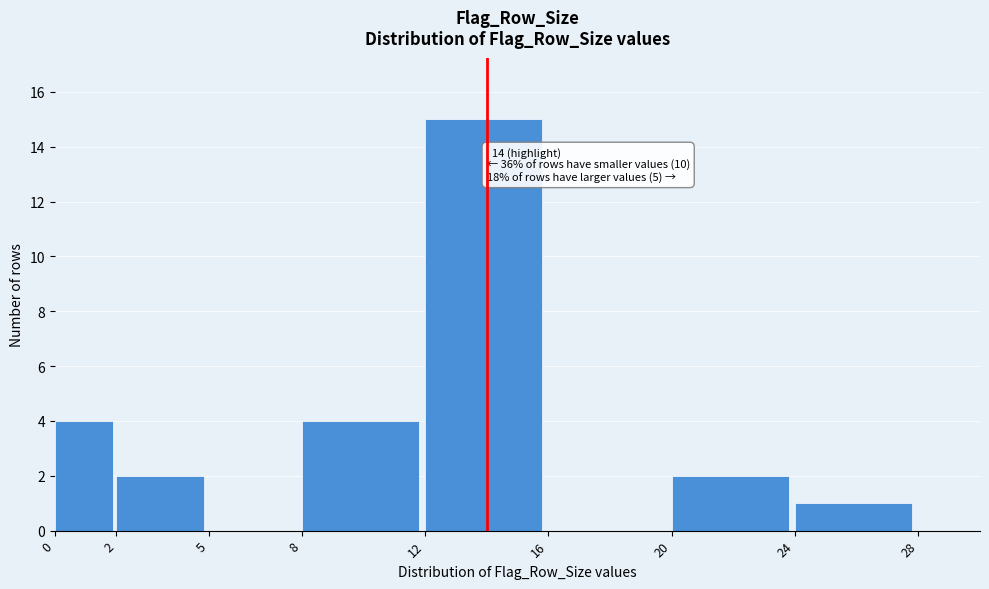

Over which range of the x-axis is the bar tallest?

12 to 16